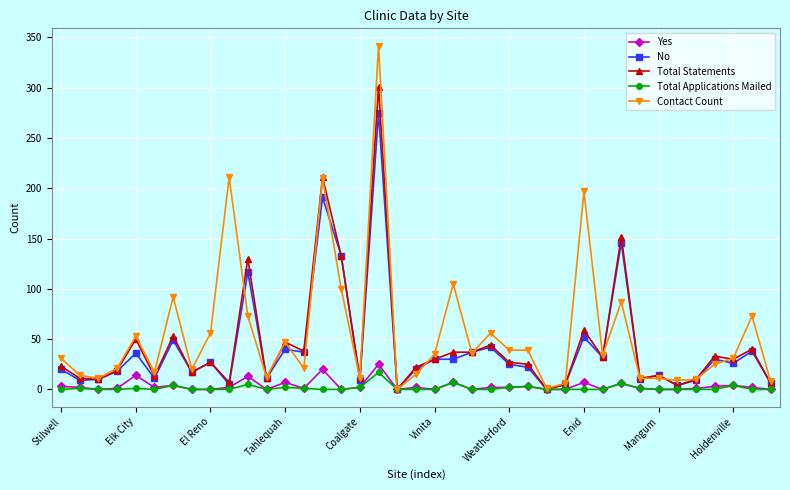

What are all the series names shown in the legend?

Yes, No, Total Statements, Total Applications Mailed, Contact Count